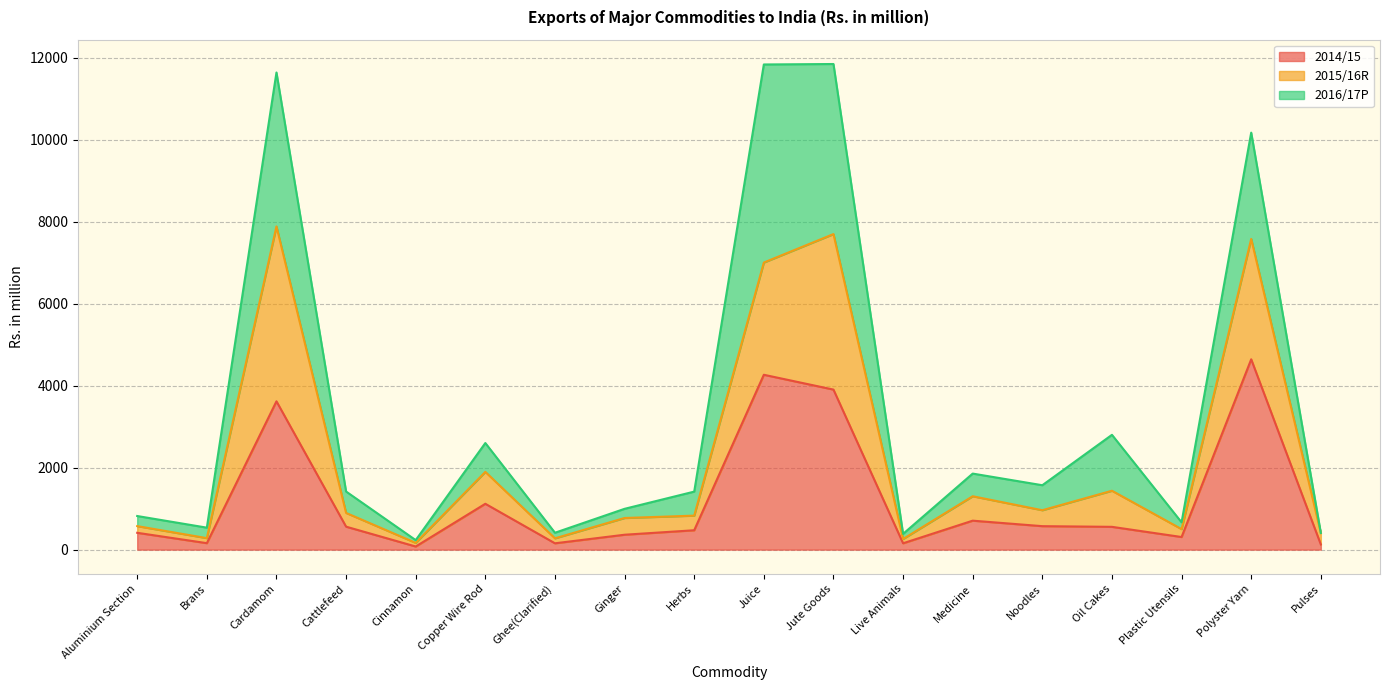

What is the maximum value for 2014/15?

4644.9